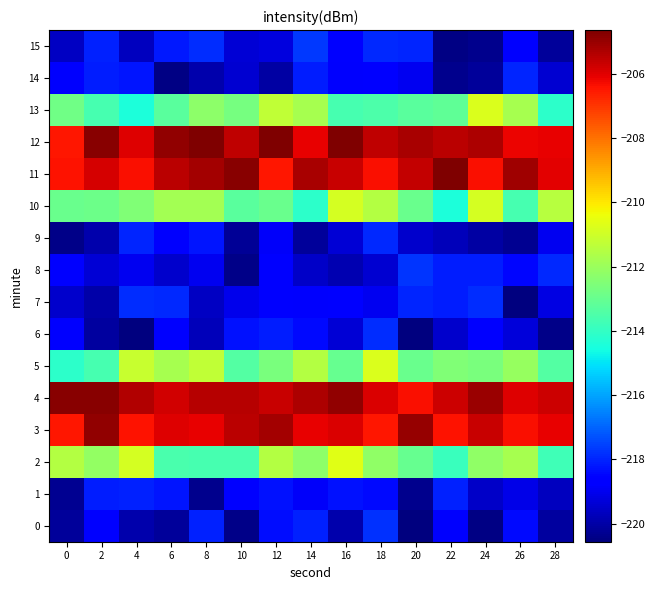

At which category is the sum across all series the highest?

18